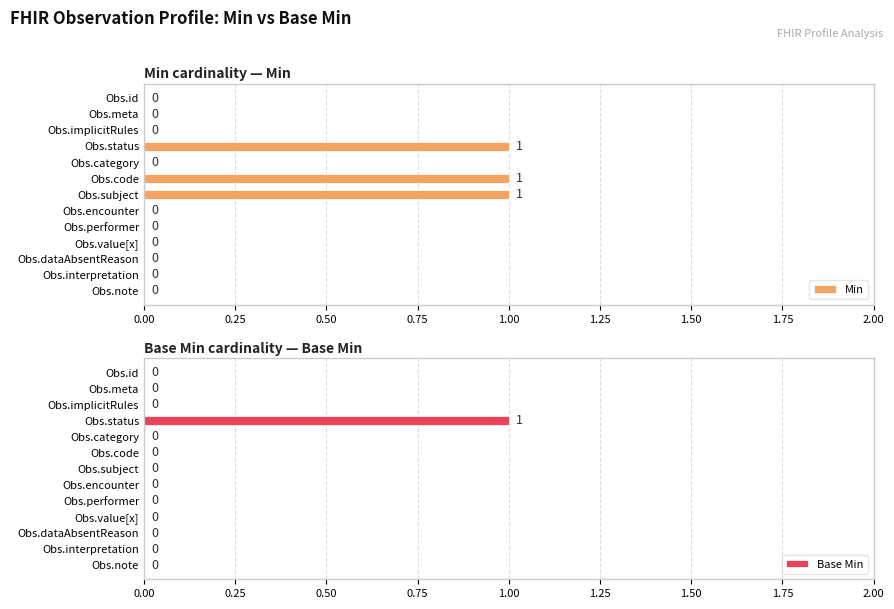

Is it true that Min equals 2 at Obs.code?

False